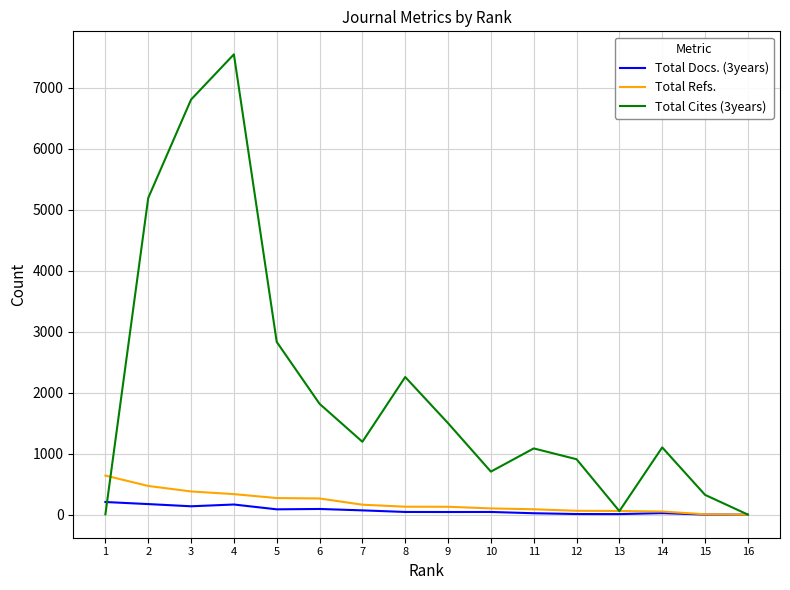

Which series has the widest spread of values?

Total Cites (3years)